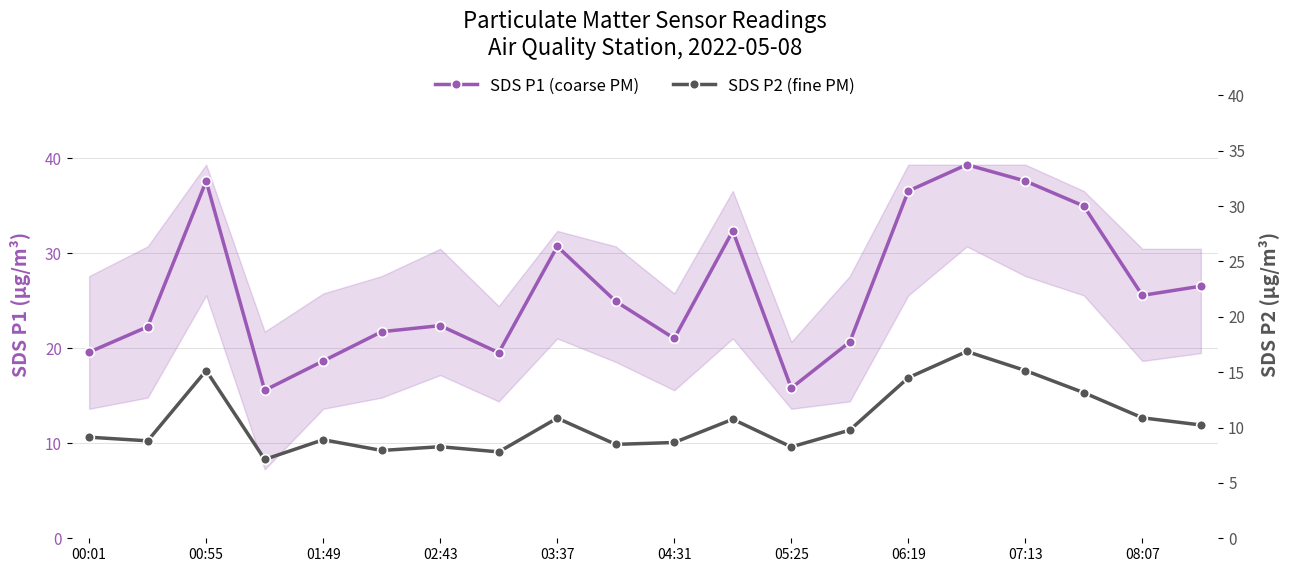

Which series has the widest spread of values?

SDS P1 (coarse PM)